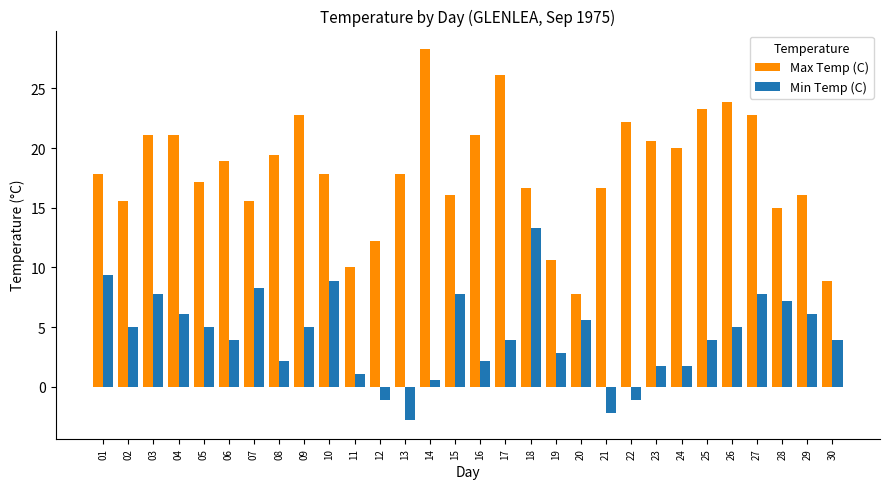

Is it true that Min Temp (C) equals 3.1 at 10?

False